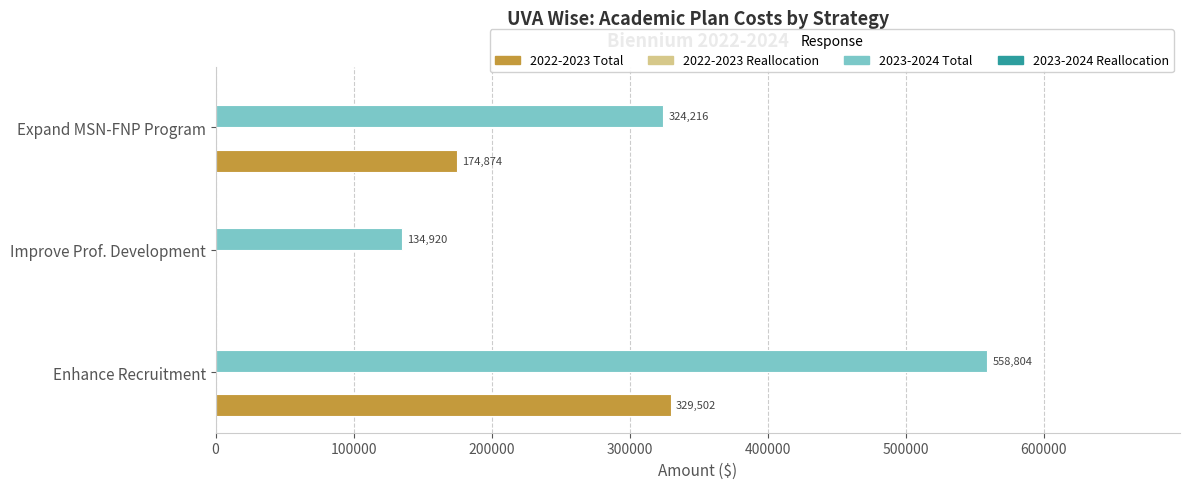

What is the sum of all 2022-2023 Total values?

504376